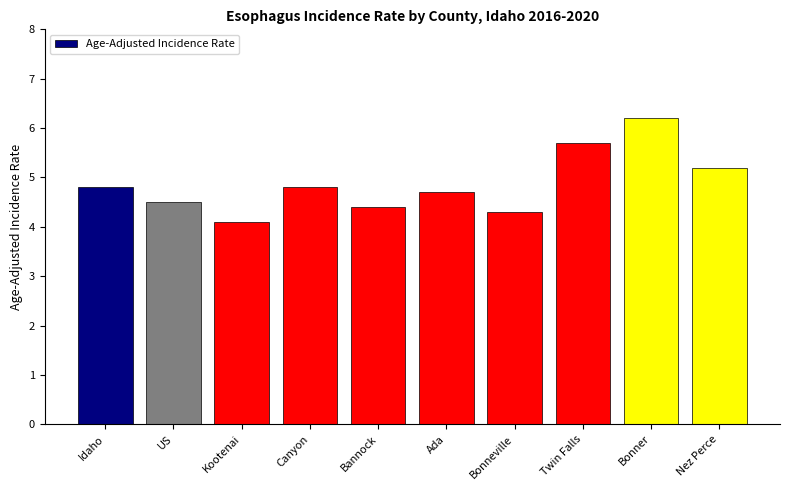

What is the difference between the second highest and minimum values?

1.6